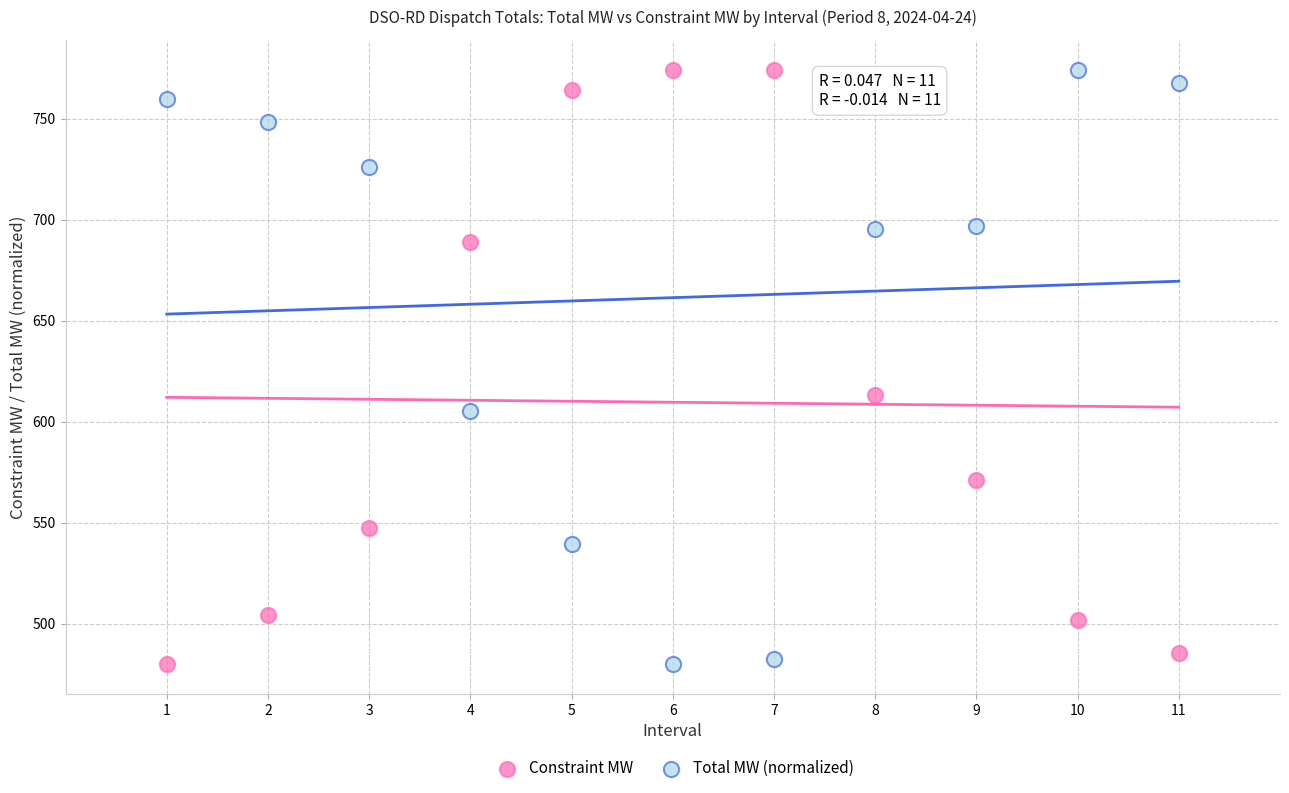

What is the X range (max minus min) for the scatter plot?

10.0